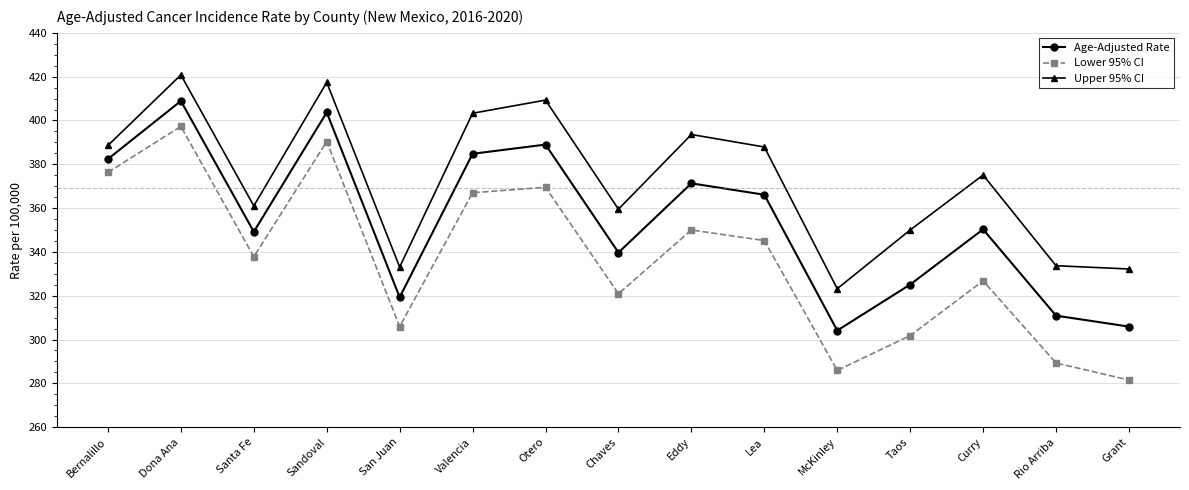

True or false: Age-Adjusted Rate has more than 0 interior local peaks.

True